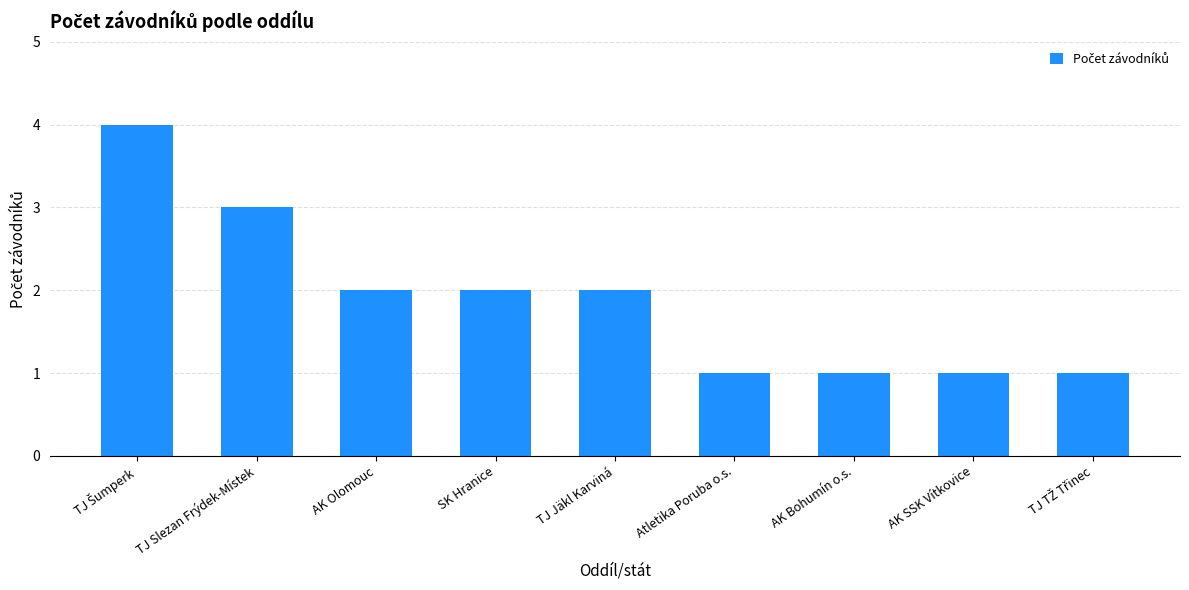

What is the ratio of the value at Atletika Poruba o.s. to the value at TJ Slezan Frýdek-Místek?

0.3